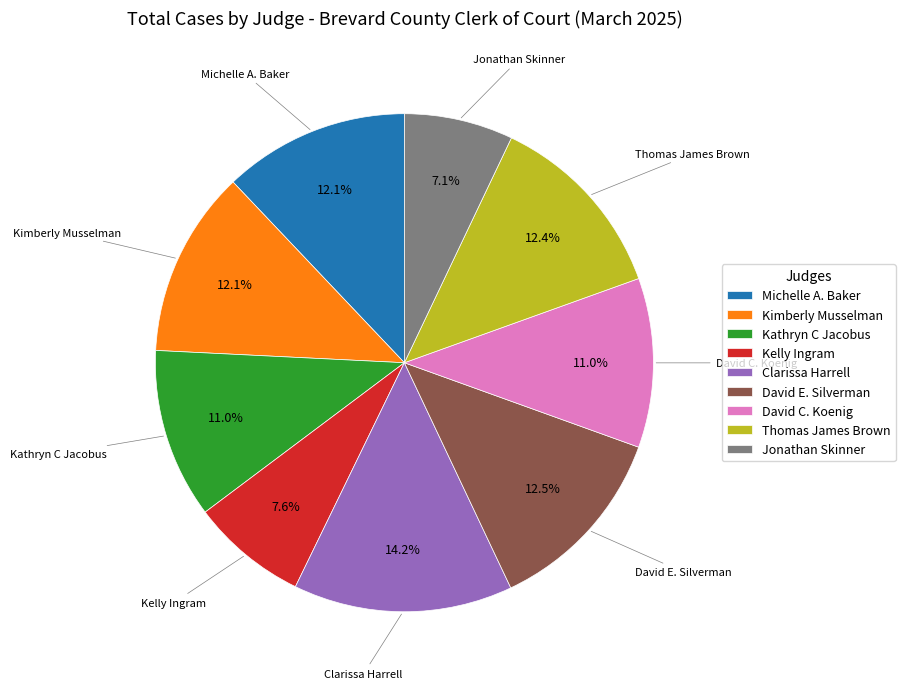

Is it true that Kimberly Musselman is 20% of the pie?

False